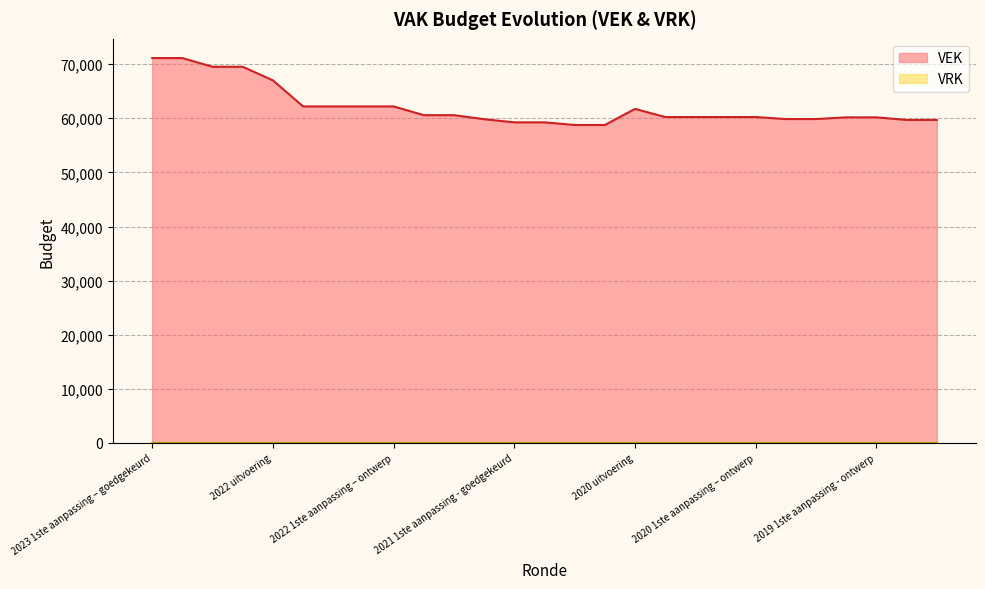

What is the difference between the values at 2022 2de aanpassing – ontwerp and 2022 uitvoering?

4815